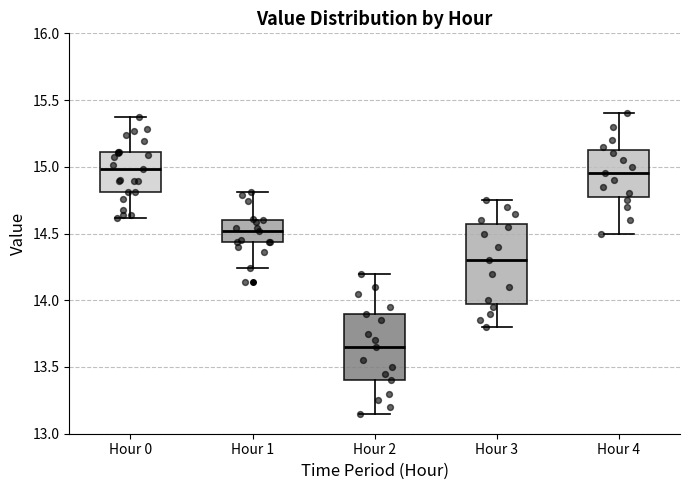

Reading left to right, read every box against the y-axis: the position of its median line, the range the box covers, and the ends of its whiskers. The values are not printed on the chart, so give them approximately, as read against the axis.

Hour 0: median 15.00, box 14.80 to 15.10, whiskers 14.60 to 15.35
Hour 1: median 14.50, box 14.45 to 14.60, whiskers 14.25 to 14.80
Hour 2: median 13.65, box 13.40 to 13.90, whiskers 13.15 to 14.20
Hour 3: median 14.30, box 14.00 to 14.60, whiskers 13.80 to 14.75
Hour 4: median 14.95, box 14.80 to 15.15, whiskers 14.50 to 15.40